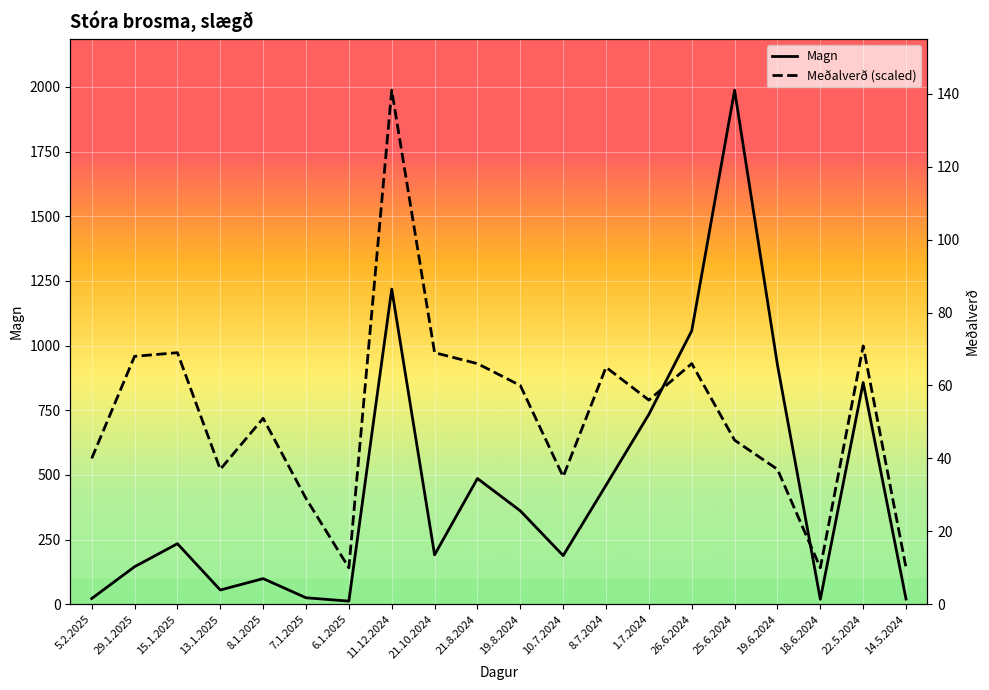

At which label is Magn closest to 999?

26.6.2024